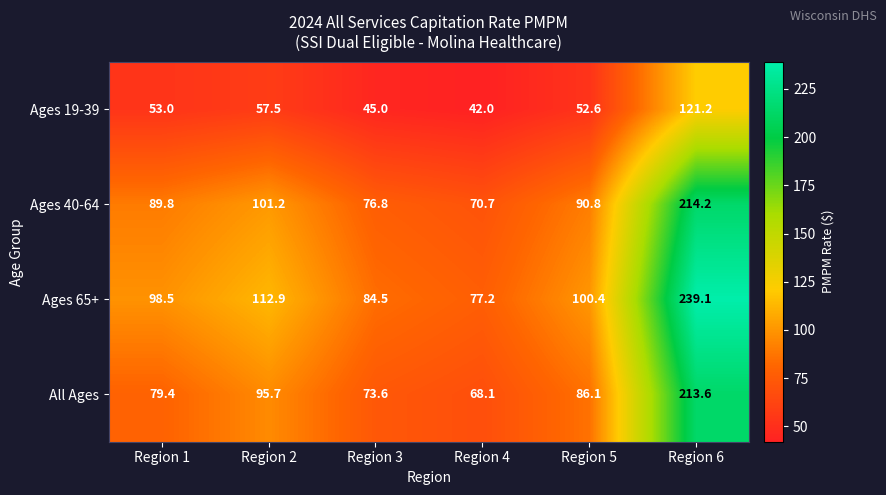

At how many categories does at least one series exceed 107?

2